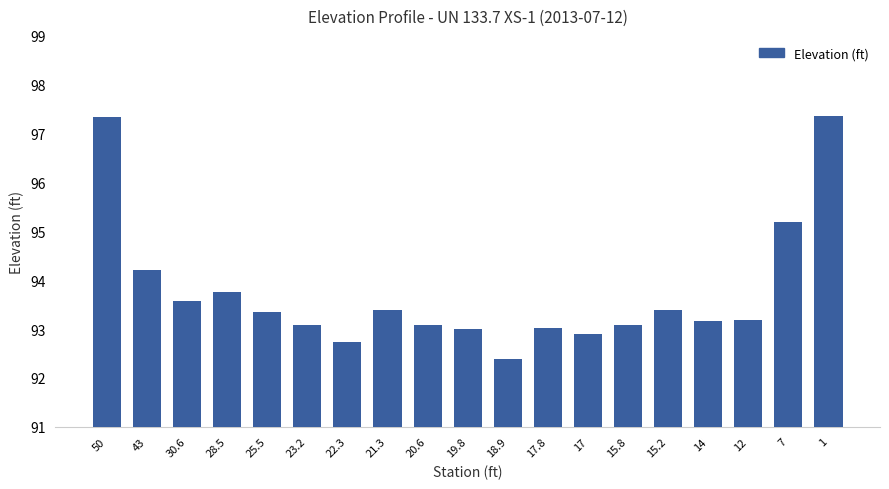

Which has a higher value, 28.5 or 19.8?

28.5